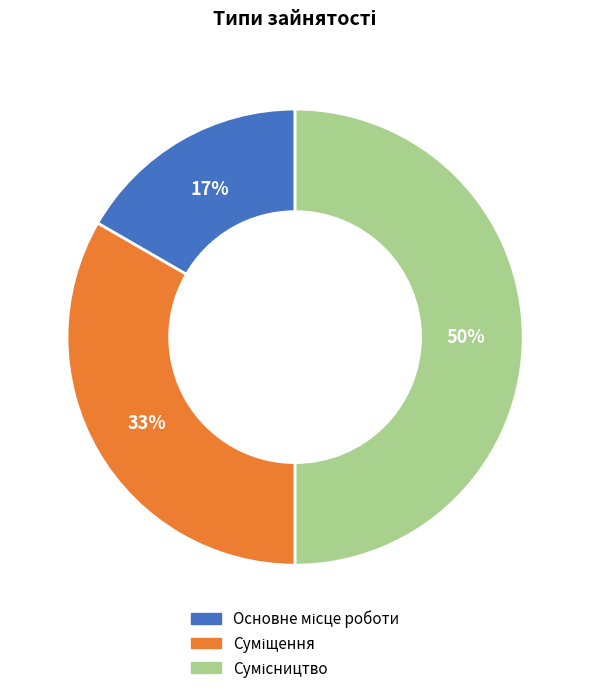

To the nearest percent, what is the difference between the largest and smallest slice percentages?

33%